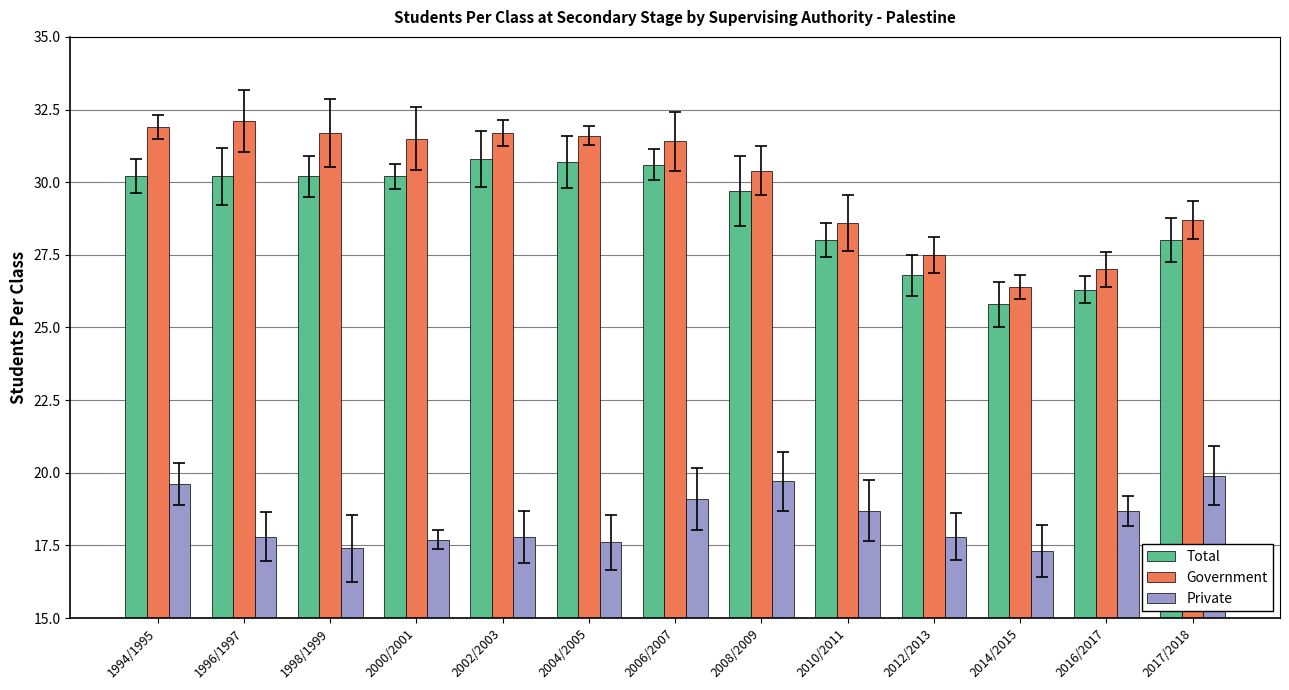

What is the average value of the Private series?

18.4